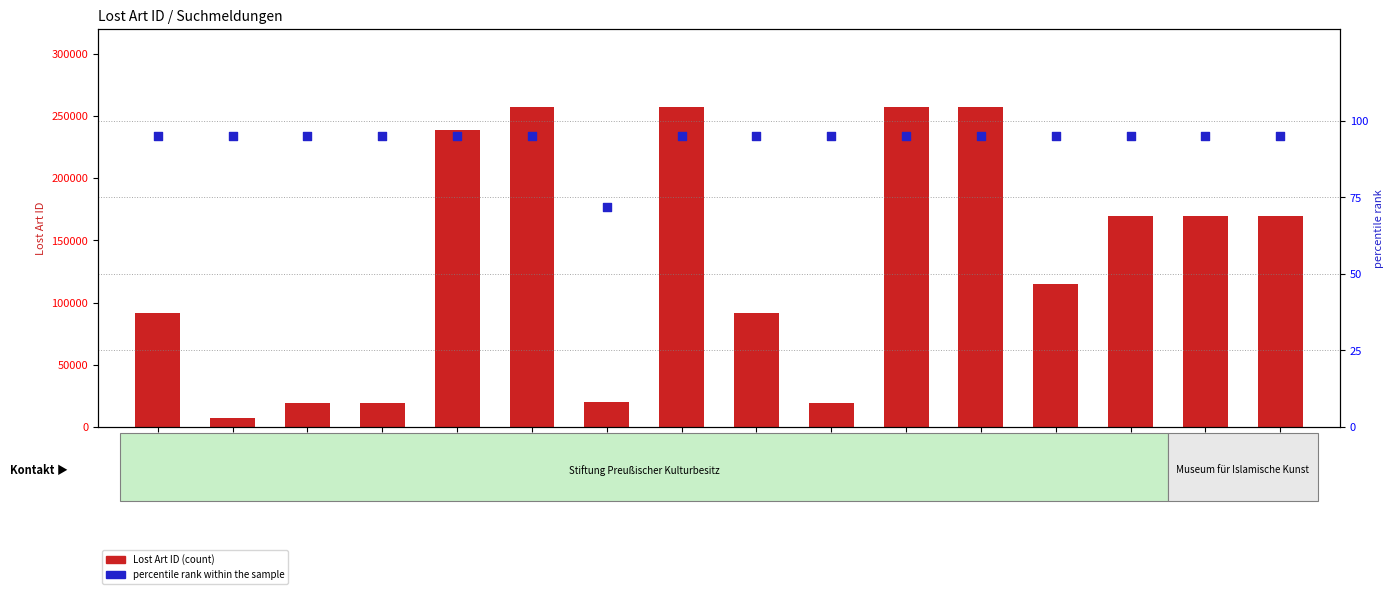

At how many categories does at least one series exceed 42197?

11